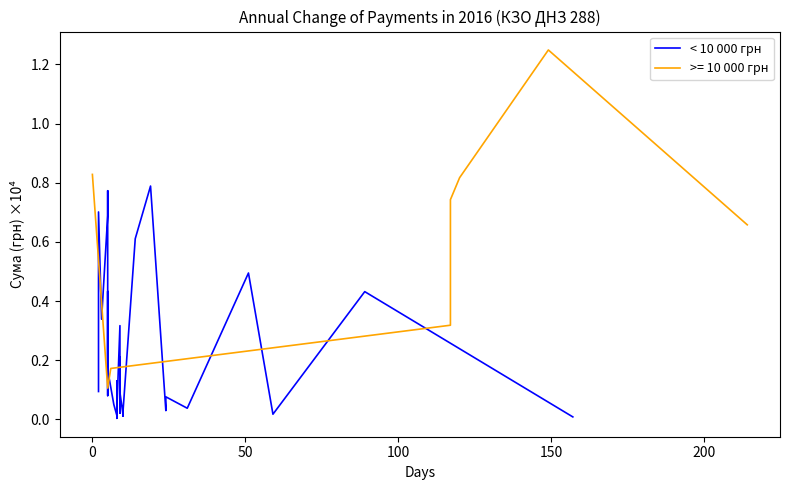

Reading left to right, what are all the values shown in this chart?

0.1	0.7	0.3	0.7	0.8	0.5	0.1	0.4	0.2	0.2	0.1	0.0	0.1	0.0	0.0	0.3	0.0	0.2	0.1	0.0	0.0	0.0	0.6	0.8	0.0	0.0	0.1	0.0	0.5	0.0	0.4	0.0